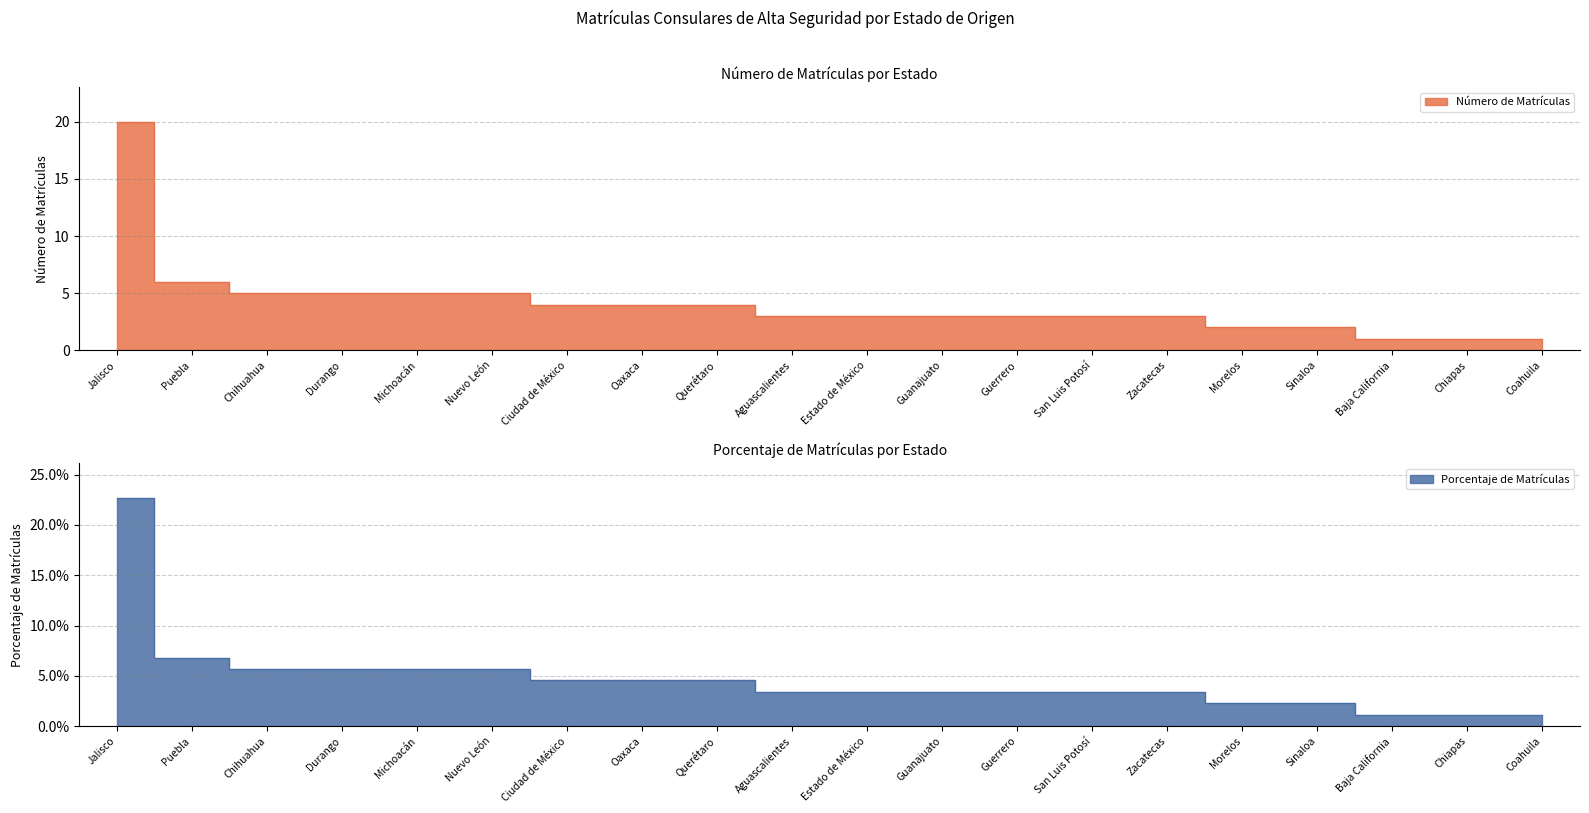

List the labels in order of Porcentaje de Matrículas value, smallest first.

Baja California, Chiapas, Coahuila, Morelos, Sinaloa, Aguascalientes, Estado de México, Guanajuato, Guerrero, San Luis Potosí, Zacatecas, Ciudad de México, Oaxaca, Querétaro, Chihuahua, Durango, Michoacán, Nuevo León, Puebla, Jalisco